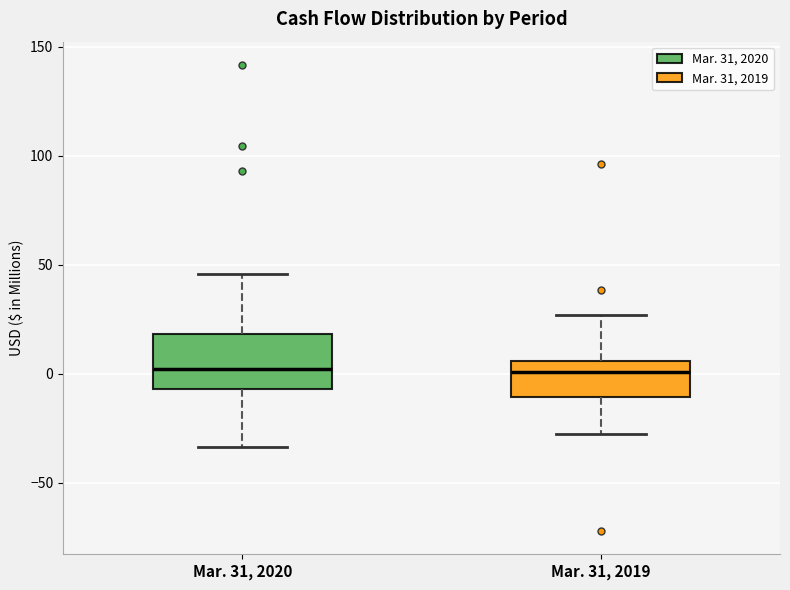

Where is the upper edge of the box for Mar. 31, 2020 on the y-axis? The values are not printed on the chart, so give them approximately, as read against the axis.

20